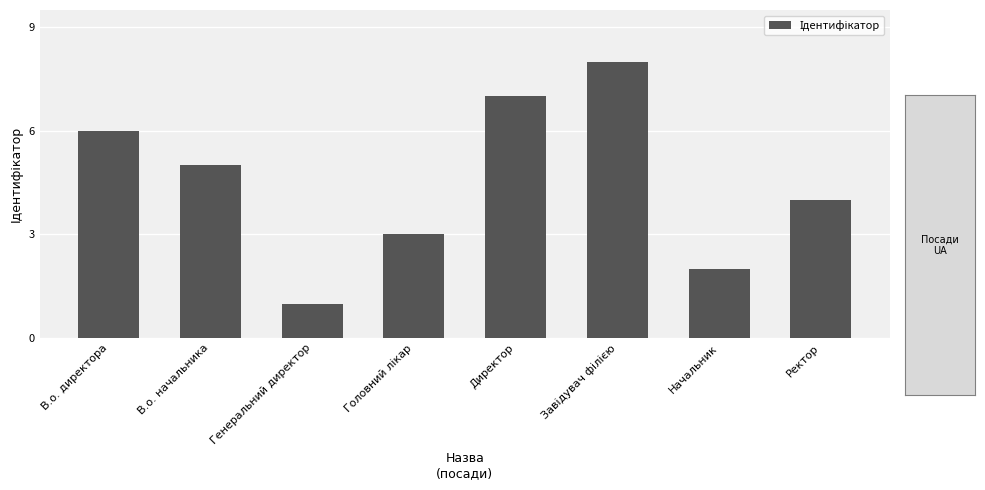

Which category has the lowest value across all series?

Генеральний директор